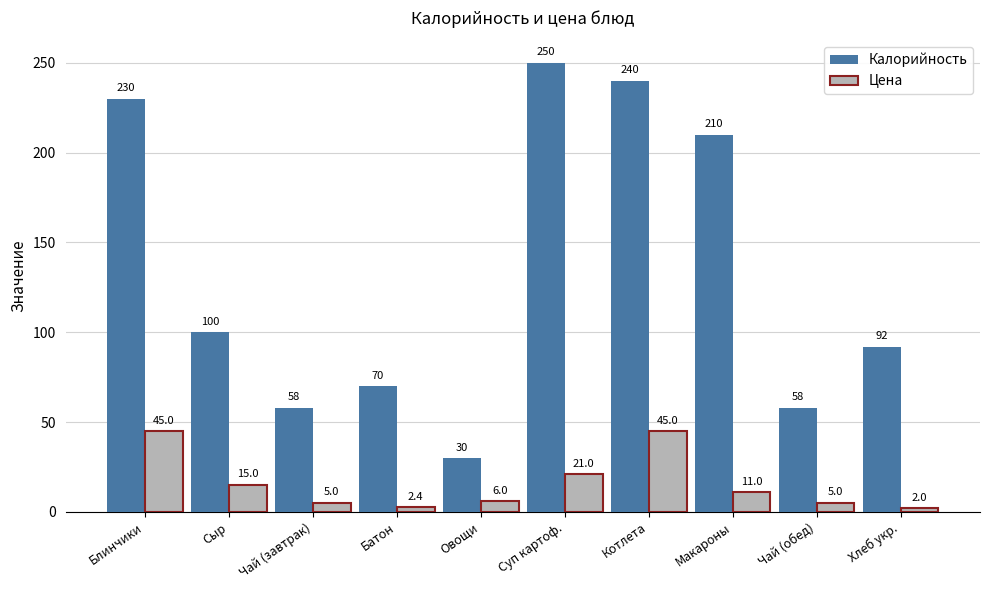

What is the value of the Калорийность bar at the 7th from the left?

240.0